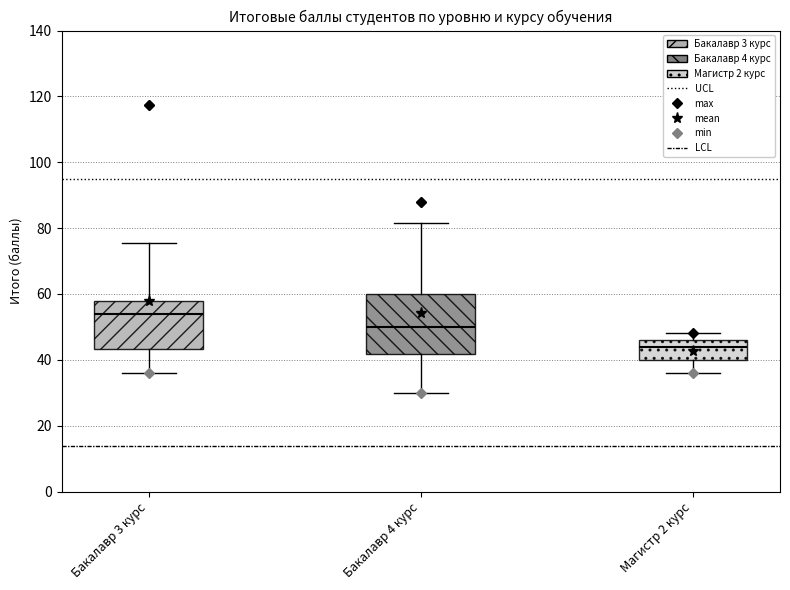

Where is the upper edge of the box for Магистр 2 курс on the y-axis? The values are not printed on the chart, so give them approximately, as read against the axis.

46